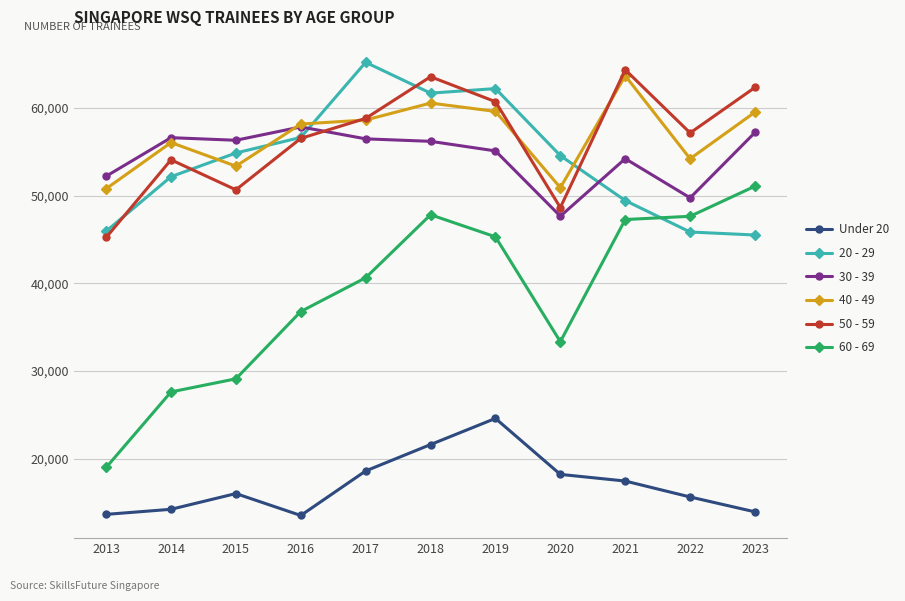

Between which two adjacent categories do 50 - 59 and 20 - 29 first intersect?

2013 and 2014